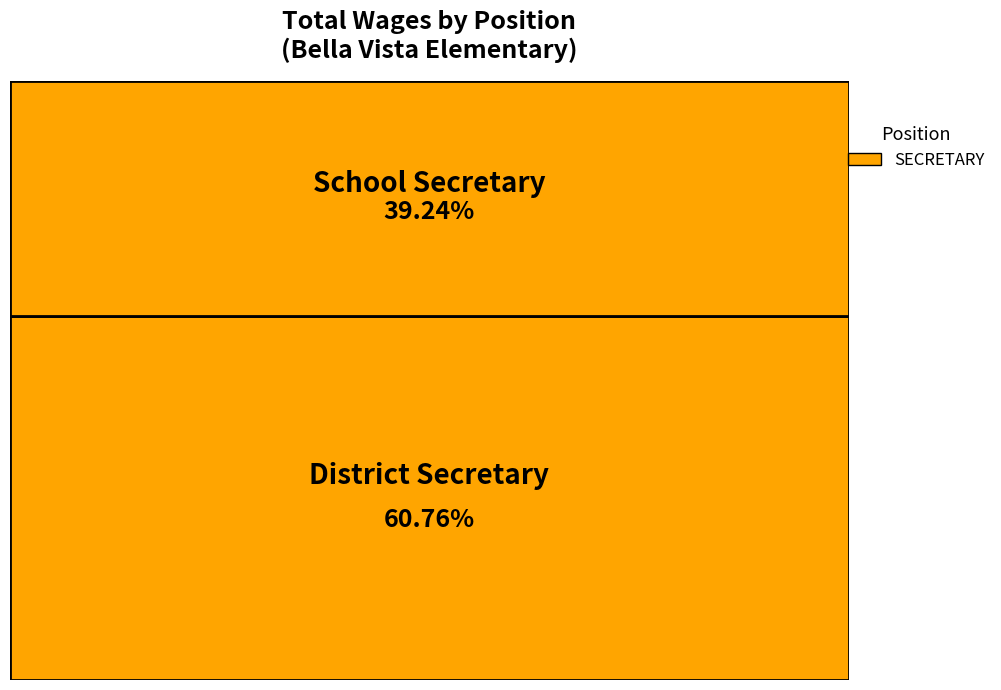

What is the smallest slice in the pie chart?

School Secretary